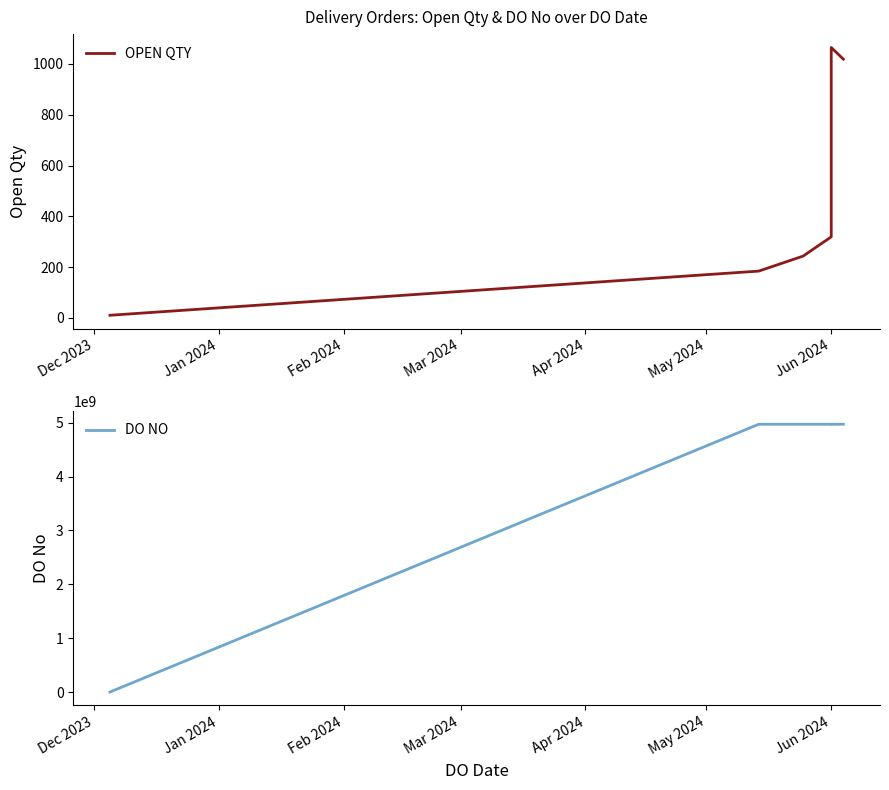

What is the sum of the DO NO values at Dec 2023 and Mar 2024?

4972175151